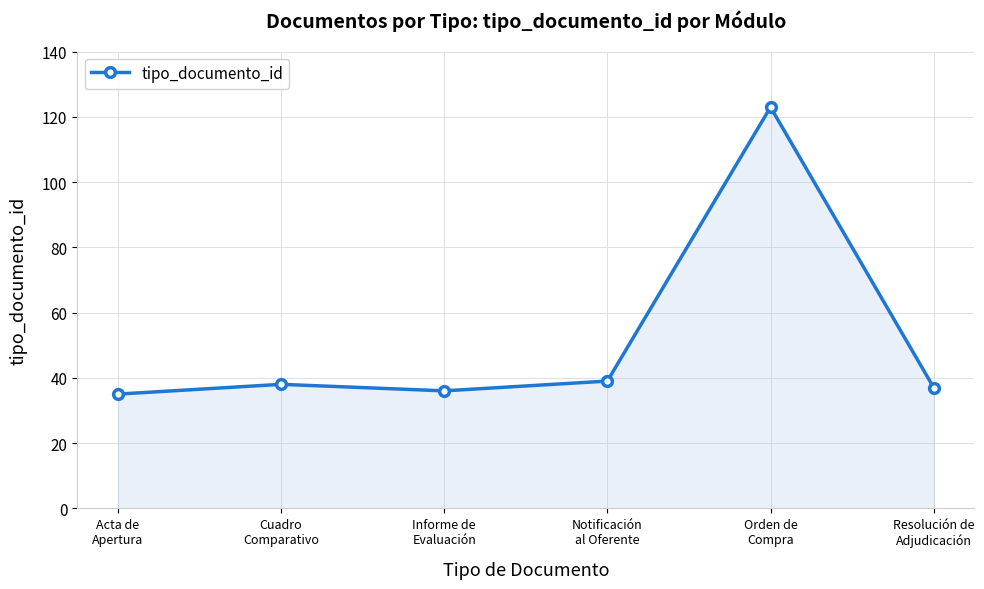

What is the approximate value at Orden de
Compra?

123